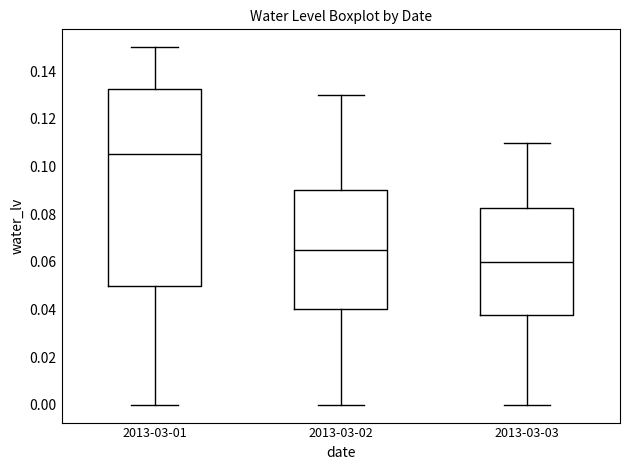

Which box has the highest median line?

2013-03-01